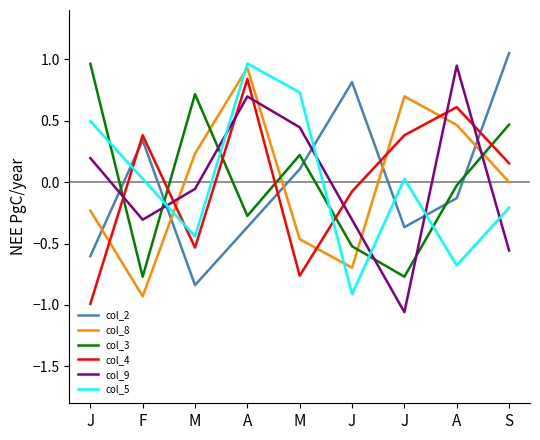

How many values in col_4 are above zero?

5